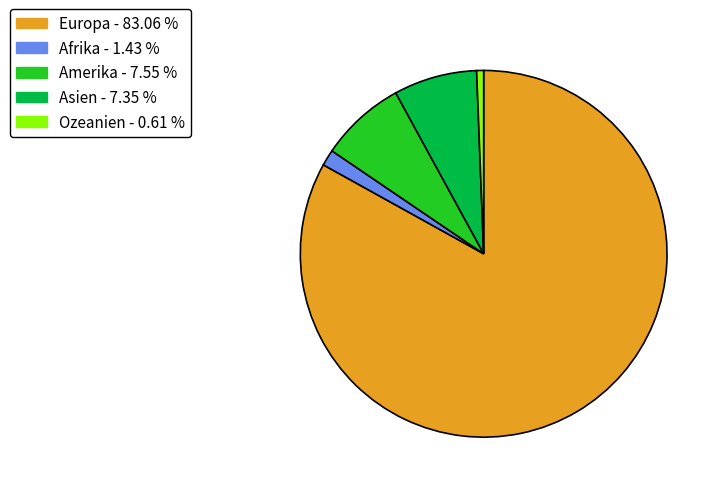

Which slice represents more than half of the pie?

Europa